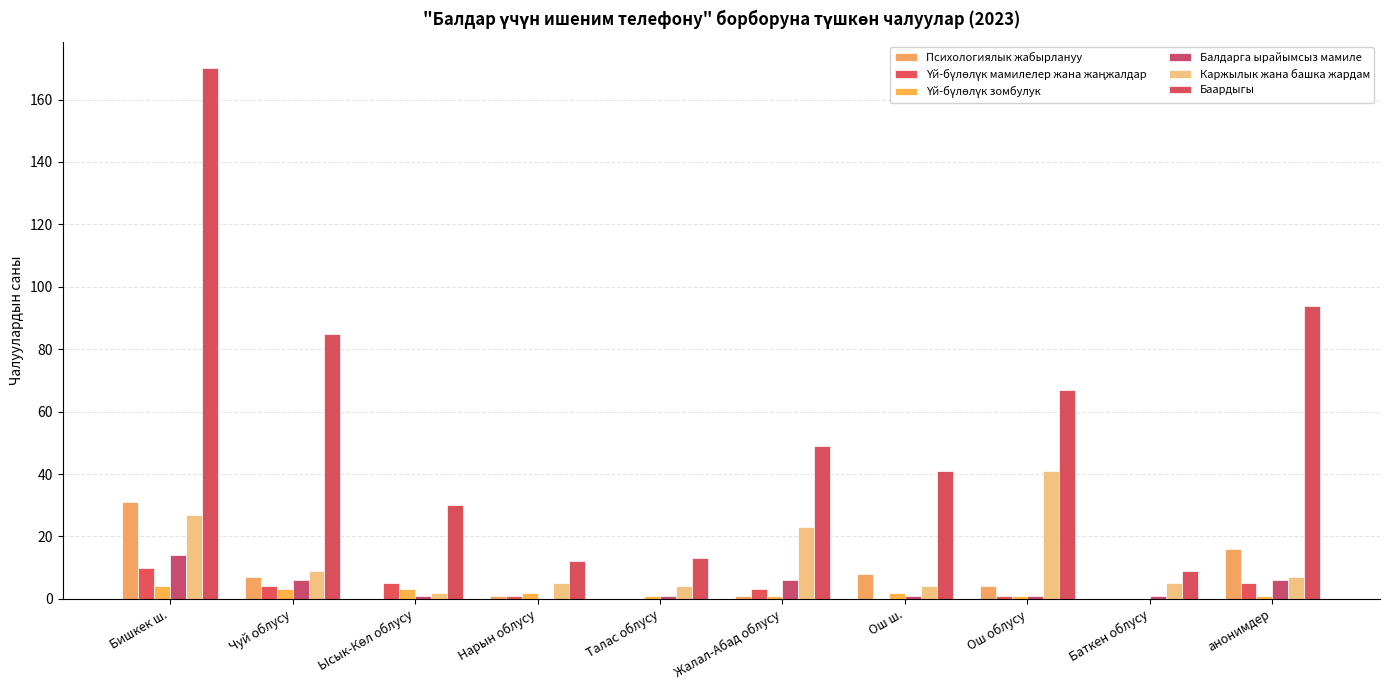

At how many categories does at least one series exceed 80?

3